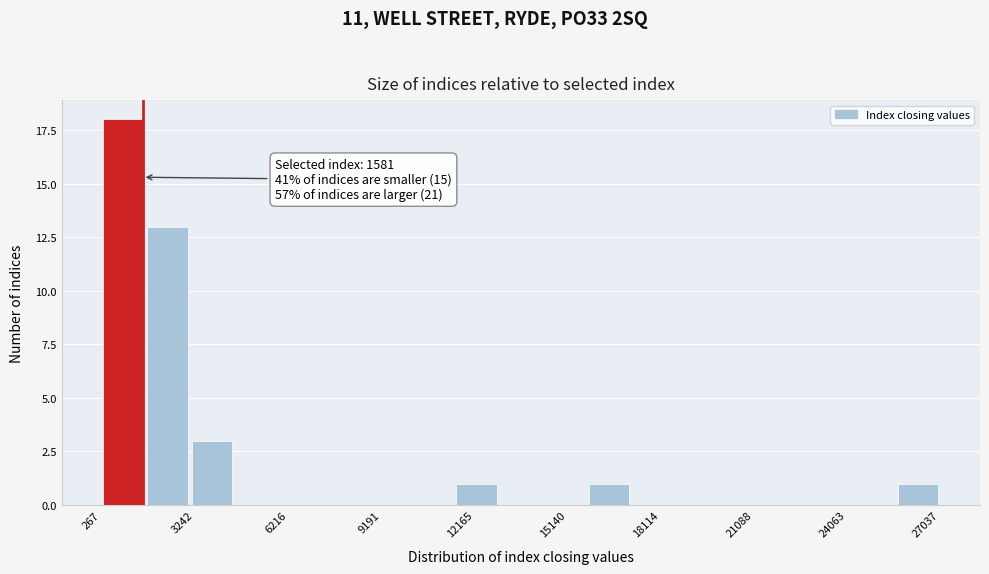

Around what value on the x-axis is the tallest bar? Give the approximate position of its centre, as read against the axis.

1000